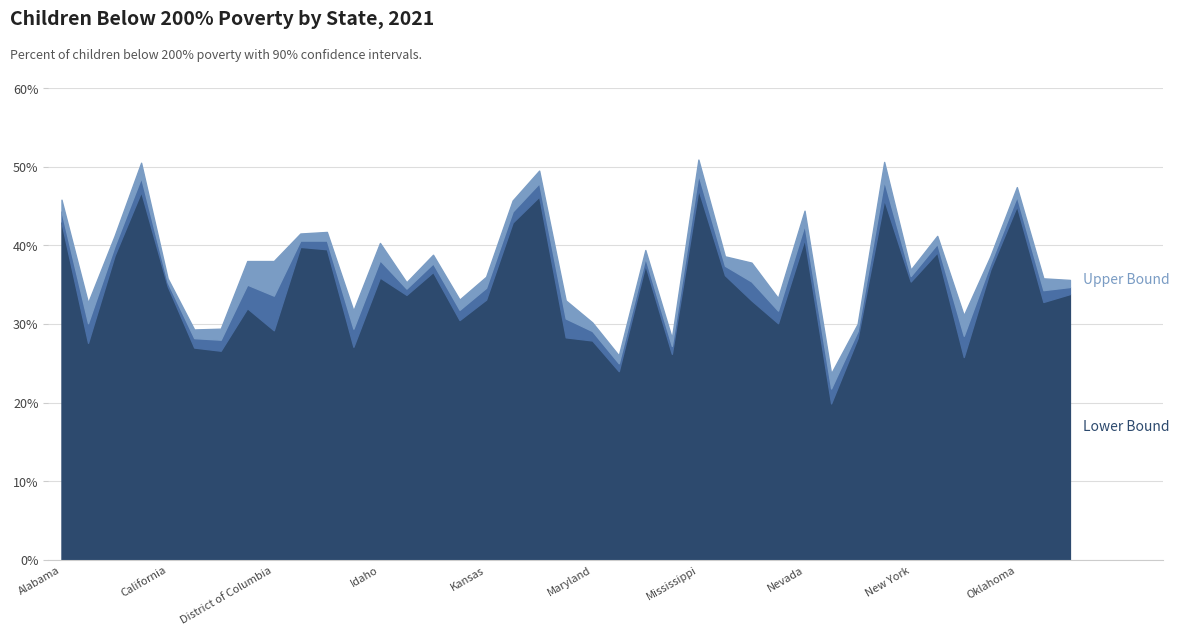

The Upper Bound series shows 30.0 at New Jersey. True or false?

True